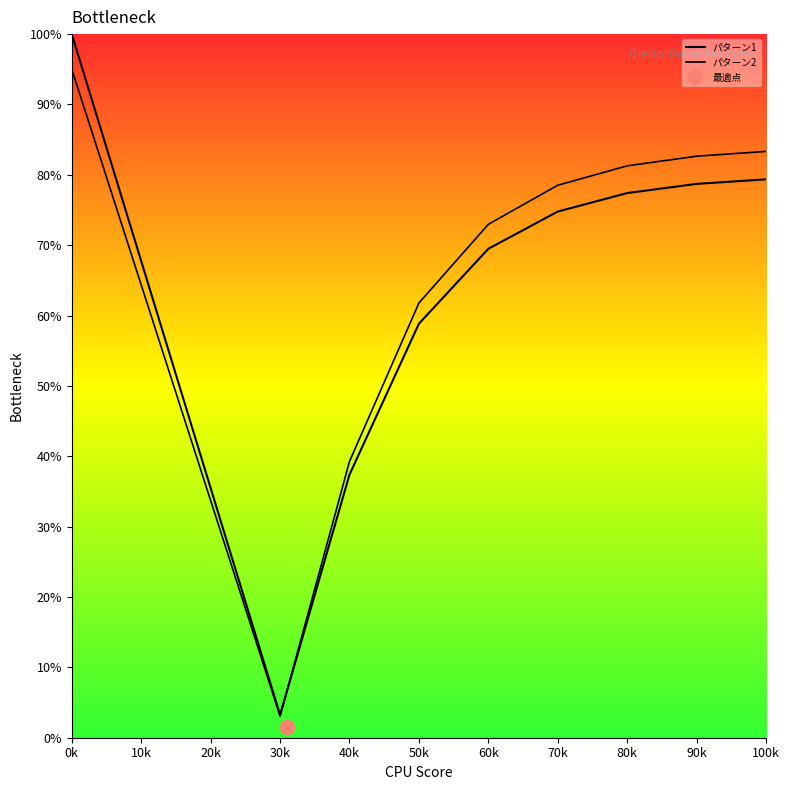

List the labels in order of パターン1 value, smallest first.

30k, 20k, 40k, 50k, 10k, 60k, 70k, 80k, 90k, 100k, 0k